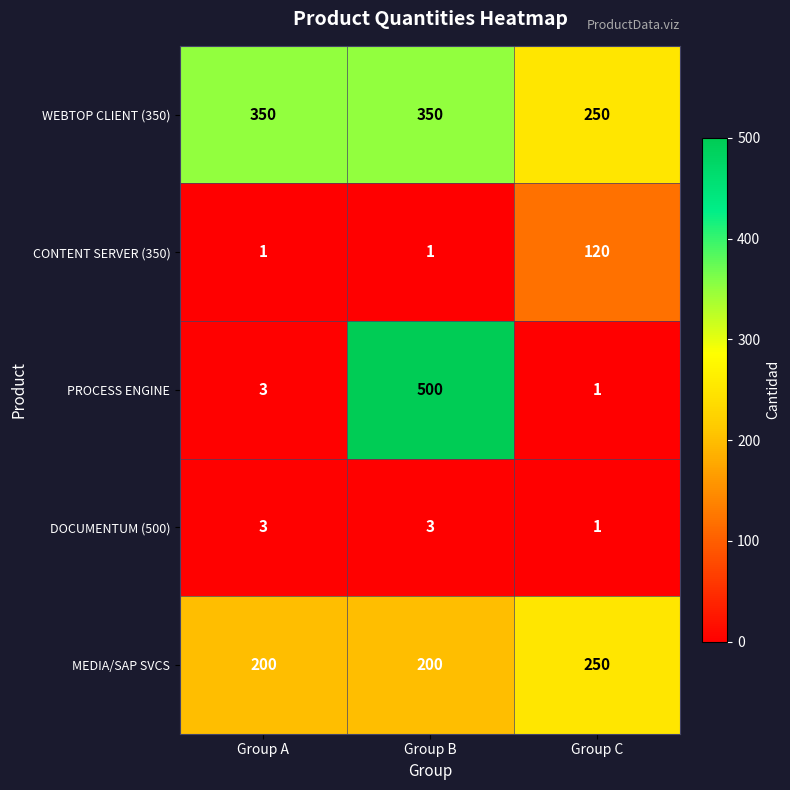

At which category is the sum across all series the highest?

Group B